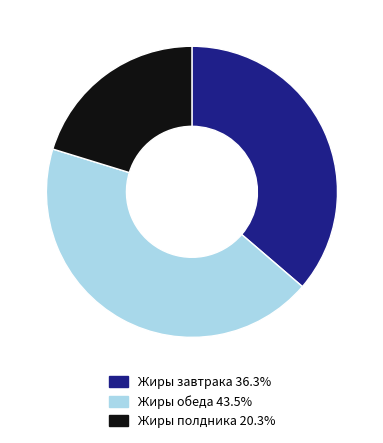

Is there any slice that represents more than half of the pie?

No